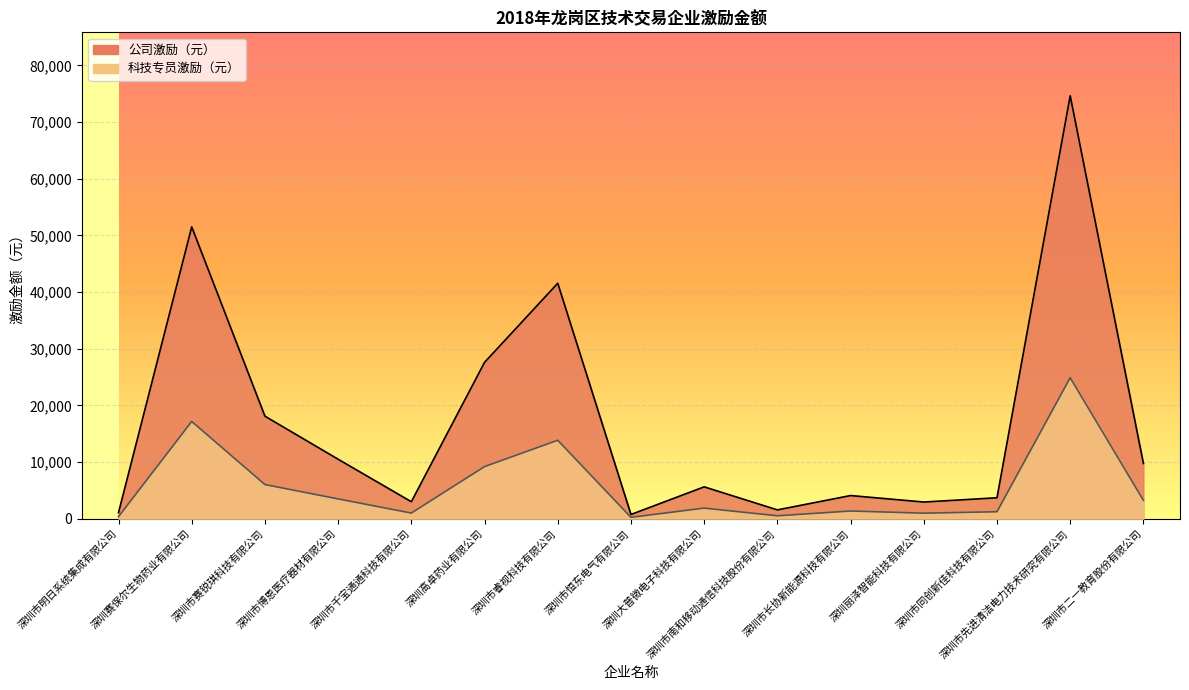

How many distinct data groups are displayed?

2